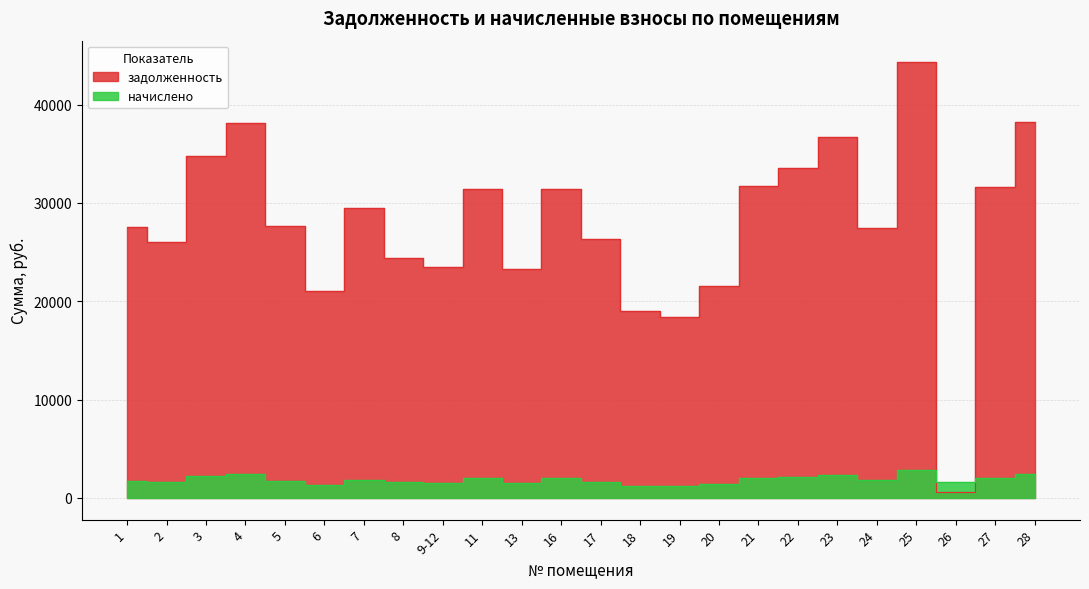

Between which two adjacent categories do начислено and задолженность first intersect?

25 and 26